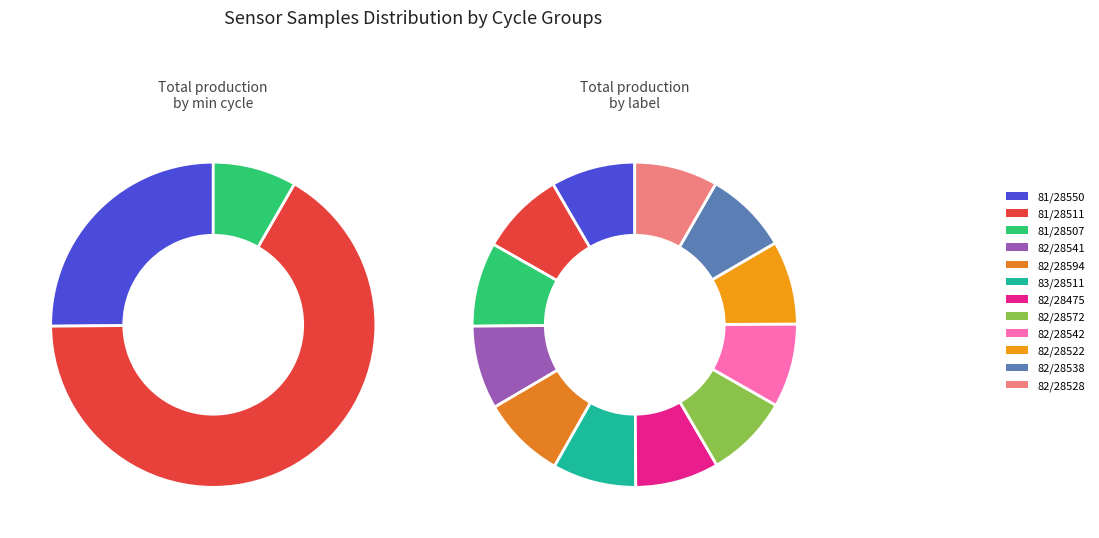

True or false: 81/28507 accounts for 1% of the total.

False